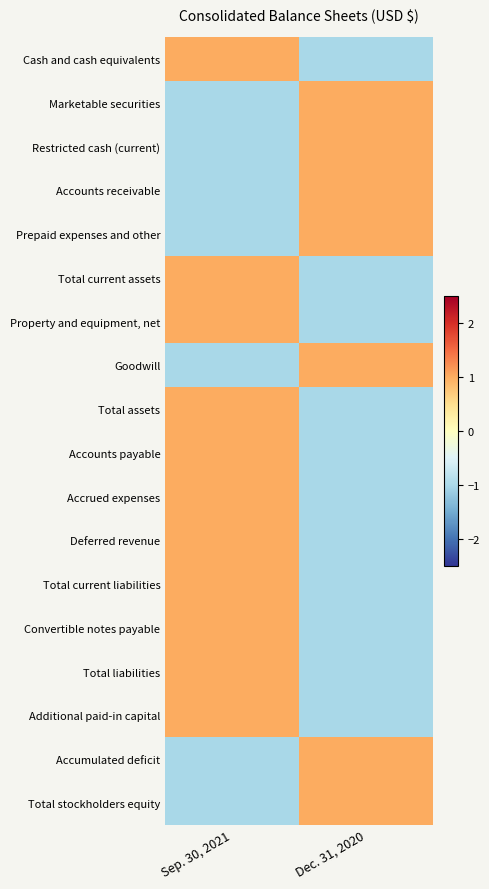

Reading left to right, transcribe all the data shown in this chart.

Cash and cash equivalents: Sep. 30, 2021=1	Dec. 31, 2020=-1
Marketable securities: Sep. 30, 2021=-1	Dec. 31, 2020=1
Restricted cash (current): Sep. 30, 2021=-1	Dec. 31, 2020=1
Accounts receivable: Sep. 30, 2021=-1	Dec. 31, 2020=1
Prepaid expenses and other: Sep. 30, 2021=-1	Dec. 31, 2020=1
Total current assets: Sep. 30, 2021=1	Dec. 31, 2020=-1
Property and equipment, net: Sep. 30, 2021=1	Dec. 31, 2020=-1
Goodwill: Sep. 30, 2021=-1	Dec. 31, 2020=1
Total assets: Sep. 30, 2021=1	Dec. 31, 2020=-1
Accounts payable: Sep. 30, 2021=1	Dec. 31, 2020=-1
Accrued expenses: Sep. 30, 2021=1	Dec. 31, 2020=-1
Deferred revenue: Sep. 30, 2021=1	Dec. 31, 2020=-1
Total current liabilities: Sep. 30, 2021=1	Dec. 31, 2020=-1
Convertible notes payable: Sep. 30, 2021=1	Dec. 31, 2020=-1
Total liabilities: Sep. 30, 2021=1	Dec. 31, 2020=-1
Additional paid-in capital: Sep. 30, 2021=1	Dec. 31, 2020=-1
Accumulated deficit: Sep. 30, 2021=-1	Dec. 31, 2020=1
Total stockholders equity: Sep. 30, 2021=-1	Dec. 31, 2020=1